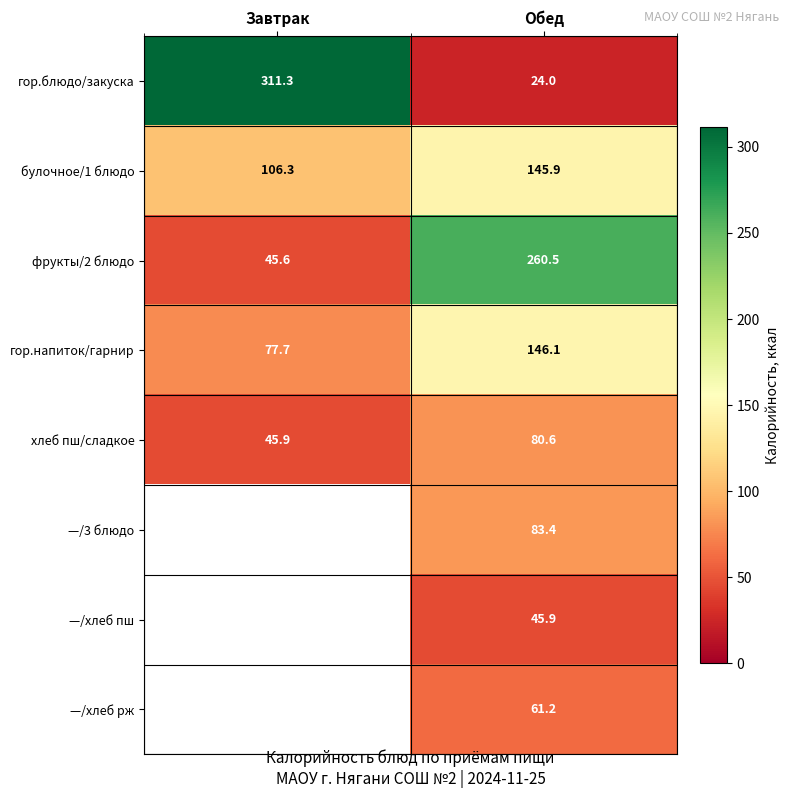

Is it true that гор.напиток/гарнир equals 77.7 at Завтрак?

True